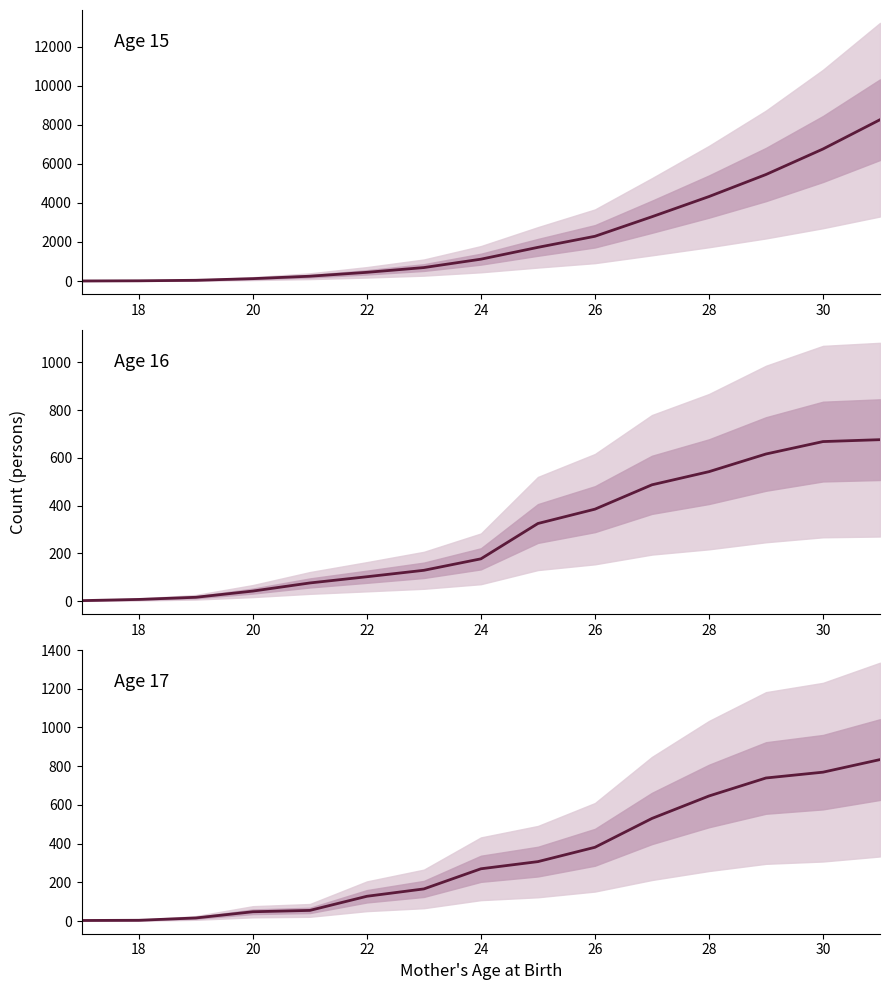

What is the difference between the maximum and minimum values in the Age 16 series?

674